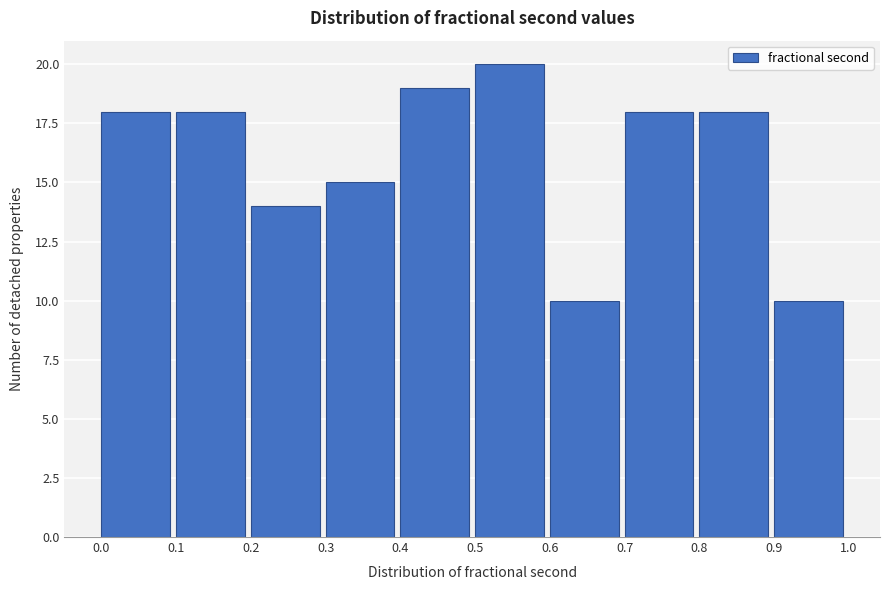

Reading left to right, list every bar in this chart as the range it spans on the x-axis followed by its height. The values are not printed on the chart, so give them approximately, as read against the axis.

0.0 to 0.1: 18
0.1 to 0.2: 18
0.2 to 0.3: 14
0.3 to 0.4: 15
0.4 to 0.5: 19
0.5 to 0.6: 20
0.6 to 0.7: 10
0.7 to 0.8: 18
0.8 to 0.9: 18
0.9 to 1.0: 10